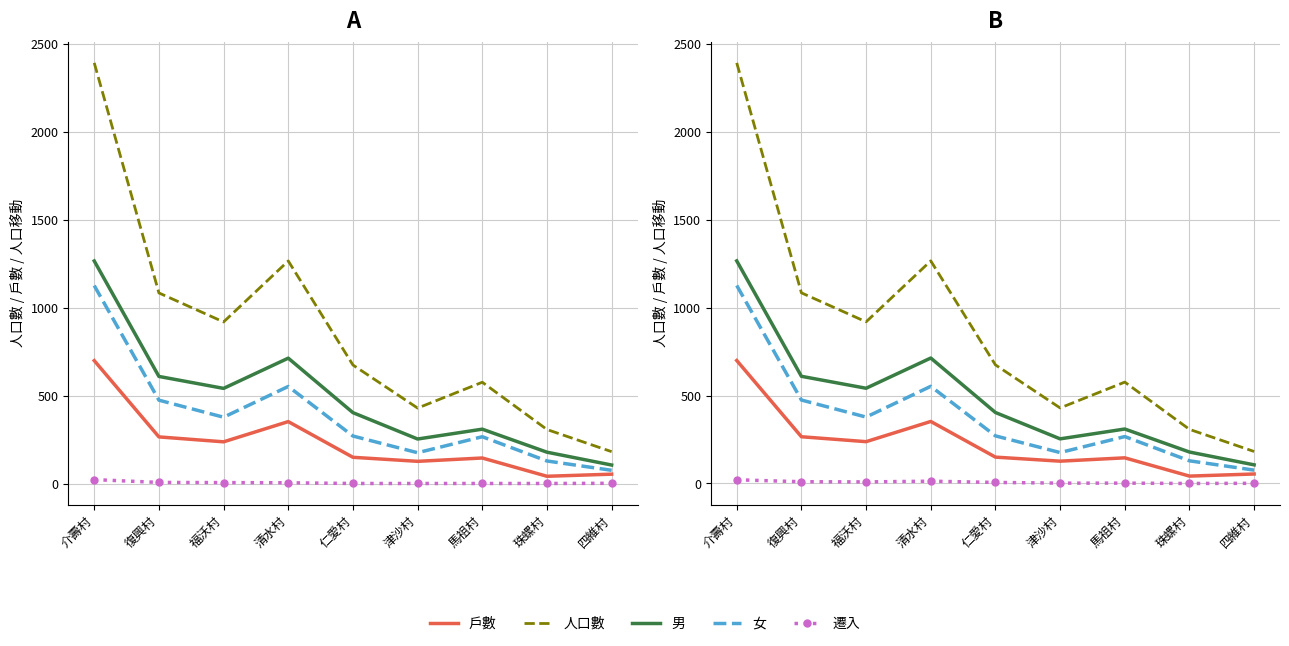

True or false: 戶數 and 人口數 cross at least once.

False